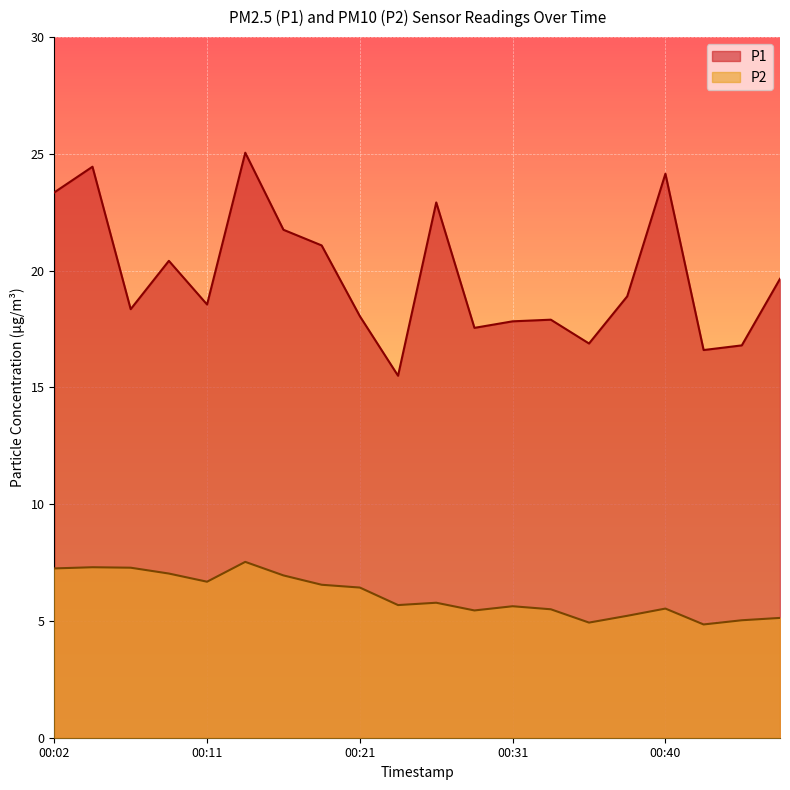

What is the average value of the P1 series?

19.8